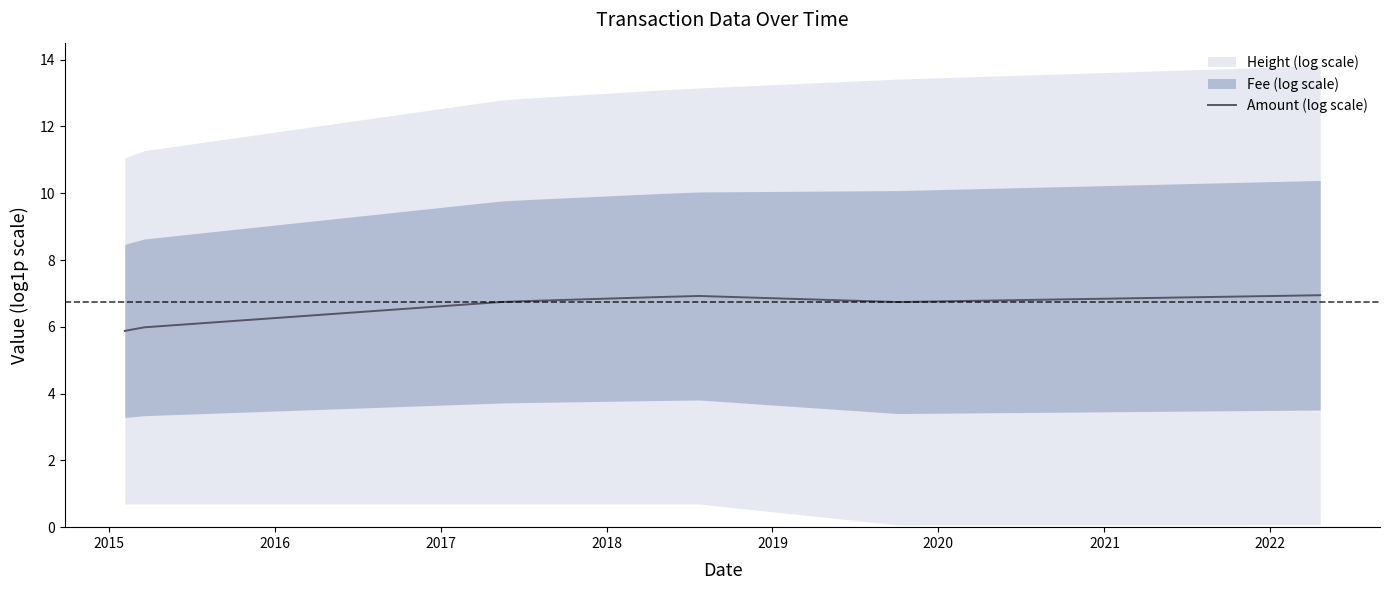

How many interior local valleys (lower than both neighbors) does the data have?

1